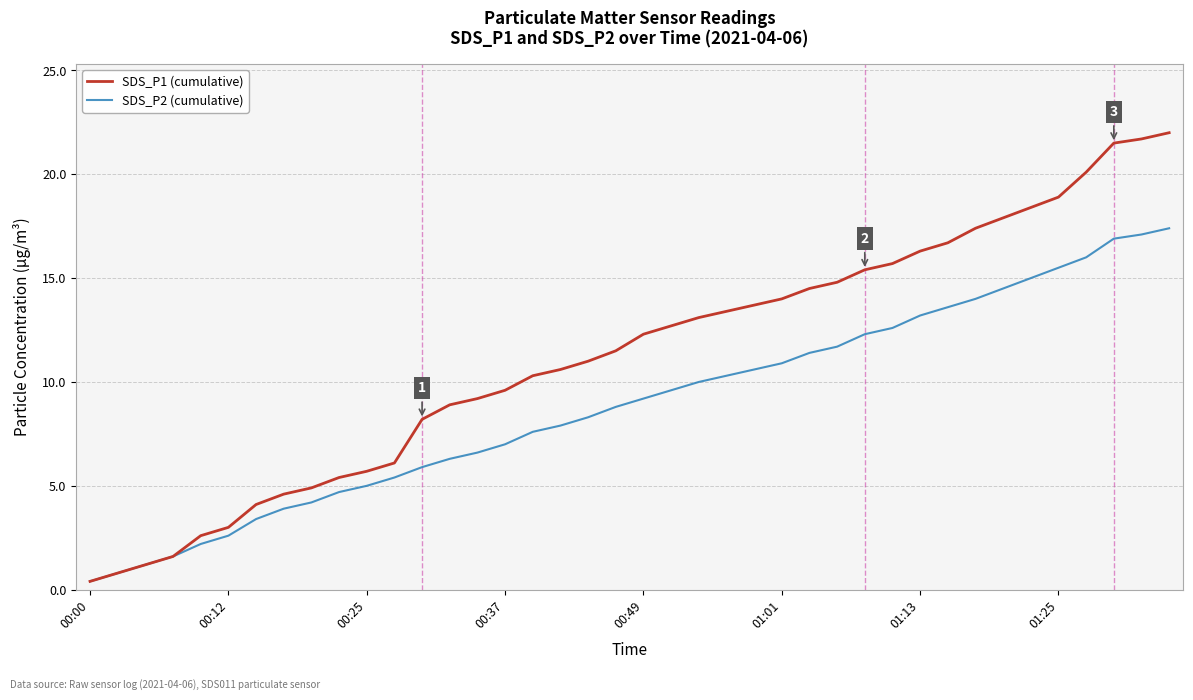

Reading right to left, list all the values displayed in this chart.

SDS_P1 (cumulative): 22.0	21.7	21.5	20.1	18.9	18.4	17.9	17.4	16.7	16.3	15.7	15.4	14.8	14.5	14.0	13.7	13.4	13.1	12.7	12.3	11.5	11.0	10.6	10.3	9.6	9.2	8.9	8.2	6.1	5.7	5.4	4.9	4.6	4.1	3.0	2.6	1.6	1.2	0.8	0.4
SDS_P2 (cumulative): 17.4	17.1	16.9	16.0	15.5	15.0	14.5	14.0	13.6	13.2	12.6	12.3	11.7	11.4	10.9	10.6	10.3	10.0	9.6	9.2	8.8	8.3	7.9	7.6	7.0	6.6	6.3	5.9	5.4	5.0	4.7	4.2	3.9	3.4	2.6	2.2	1.6	1.2	0.8	0.4